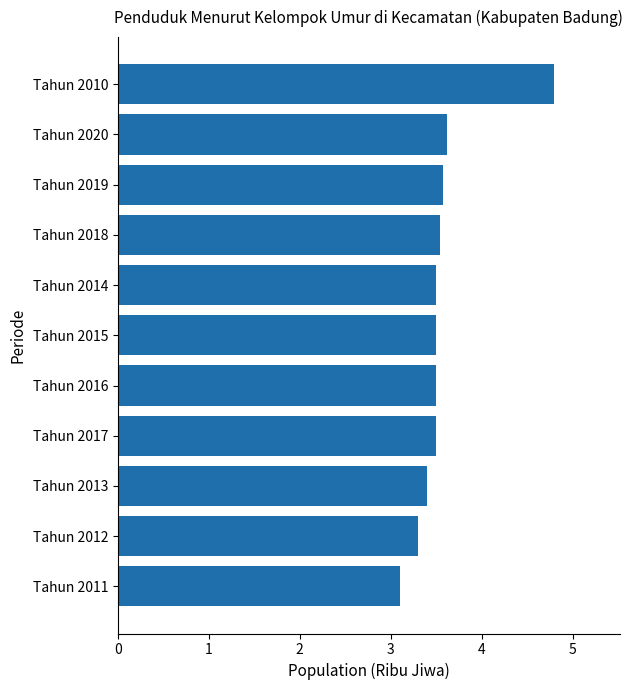

What is the maximum value shown in the chart?

4.8